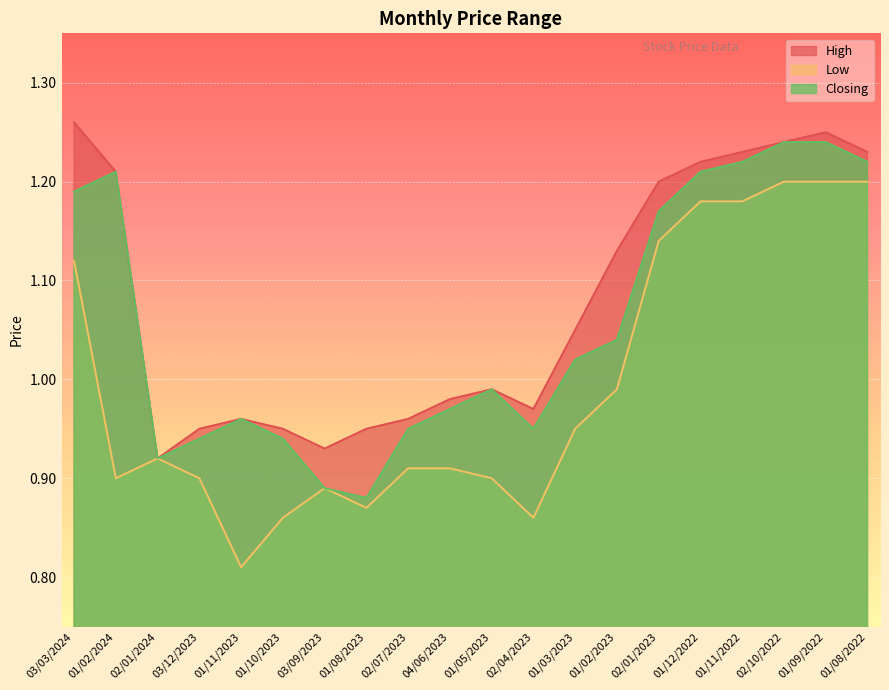

At which category does High reach its first local peak?

01/11/2023